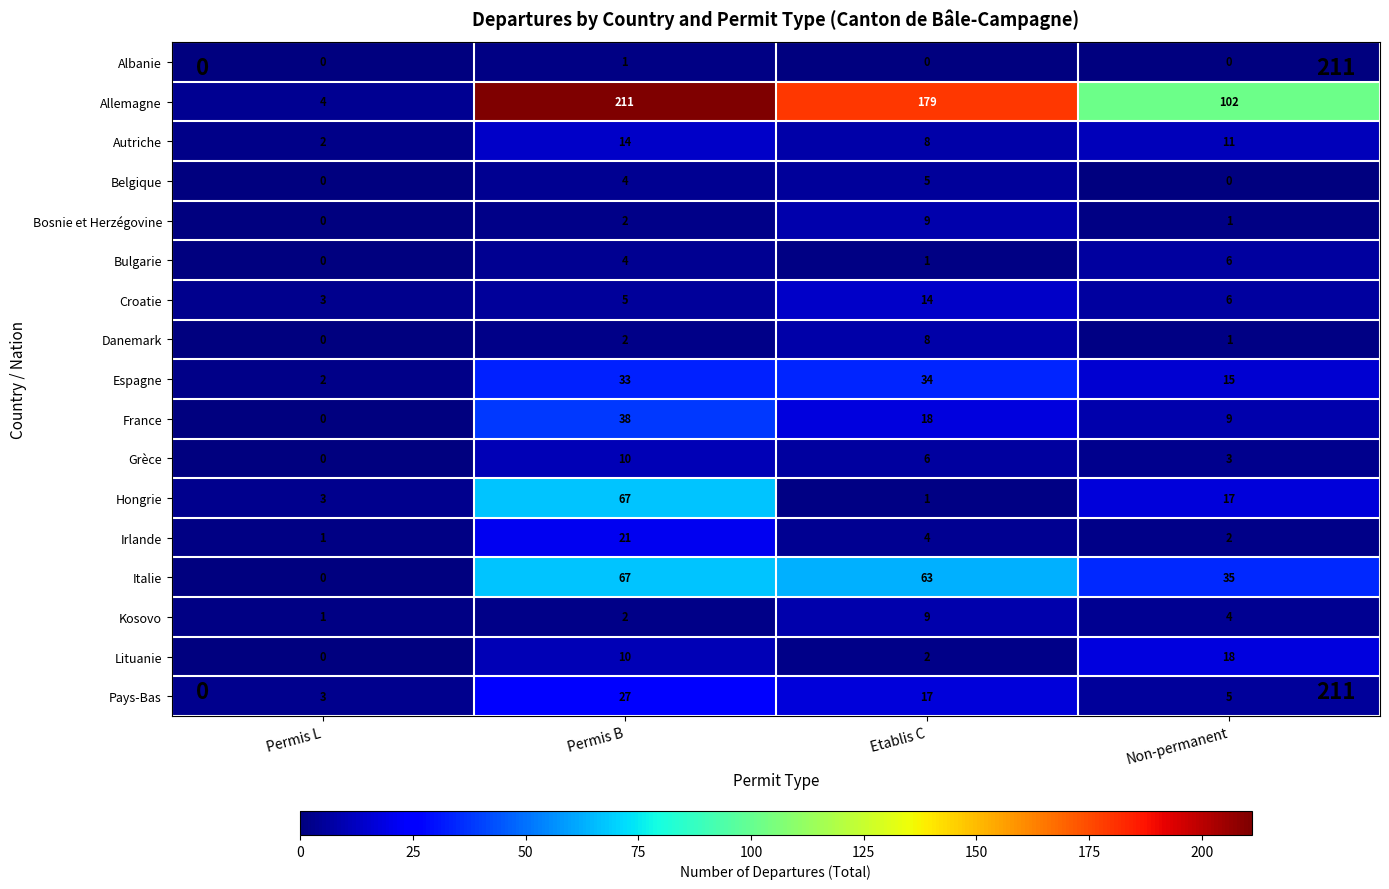

How many values in the Autriche series are below 11?

2